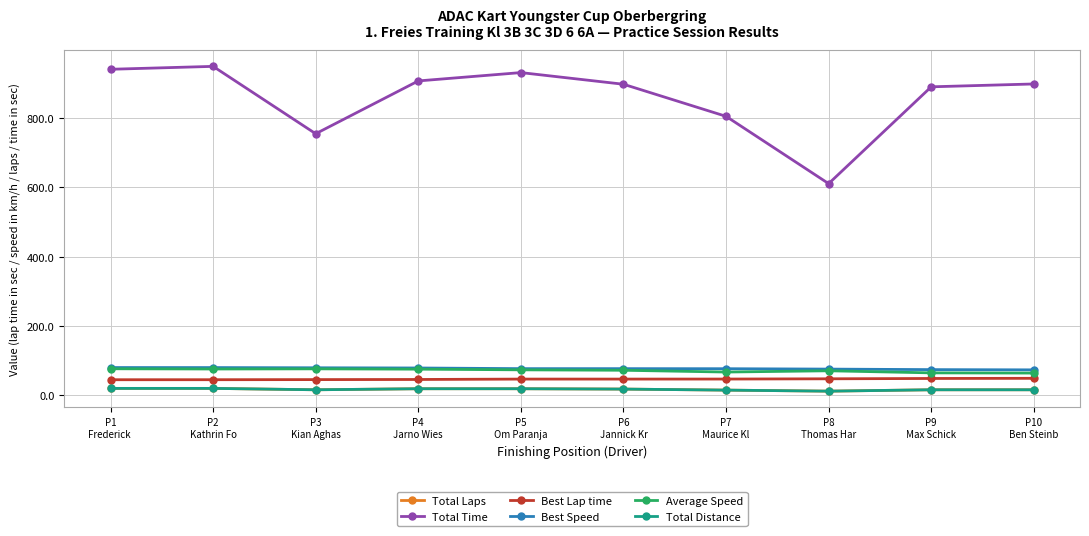

How many lines are shown in the chart?

6